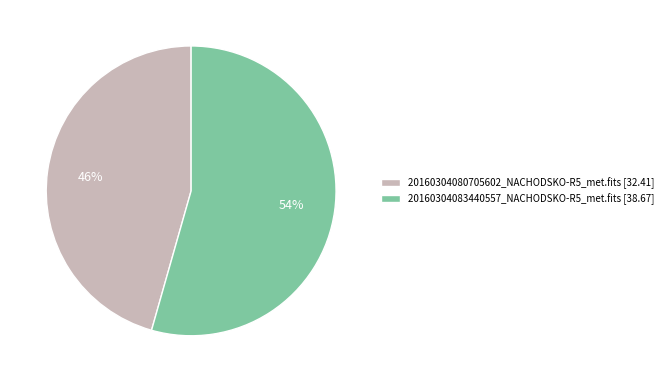

Is 20160304083440557_NACHODSKO-R5_met.fits the majority of the pie?

Yes